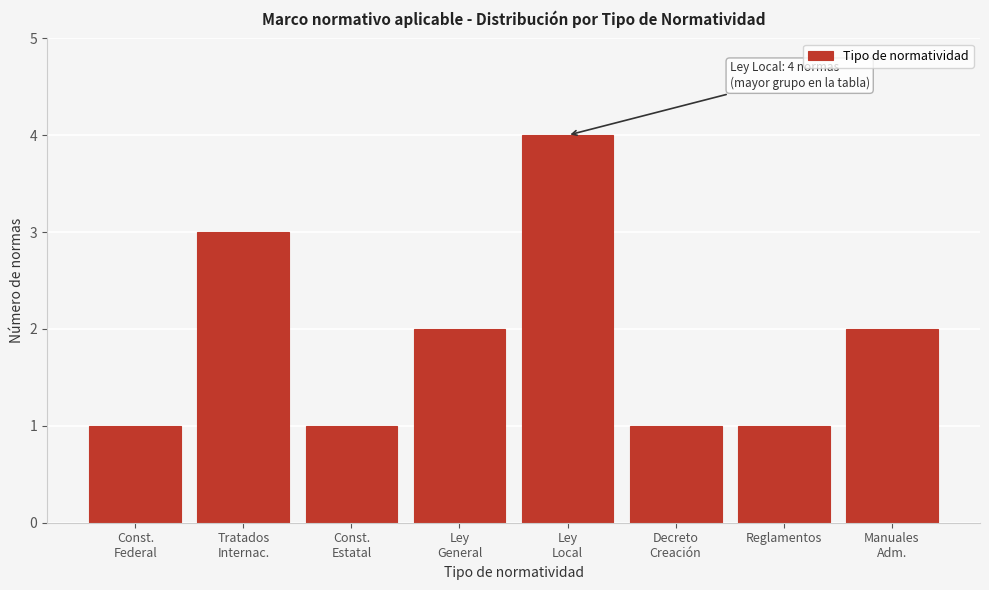

Reading right to left, extract all data points from this chart.

2	1	1	4	2	1	3	1